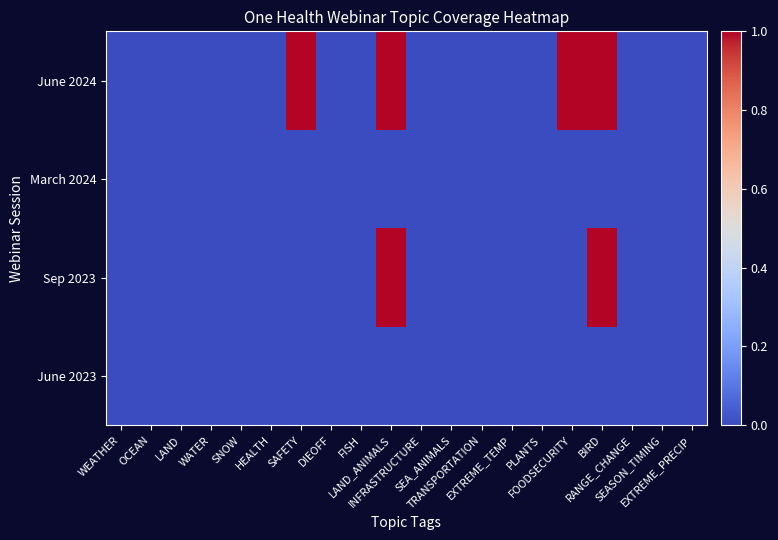

Is it true that Sep 2023 equals 0 at SNOW?

True